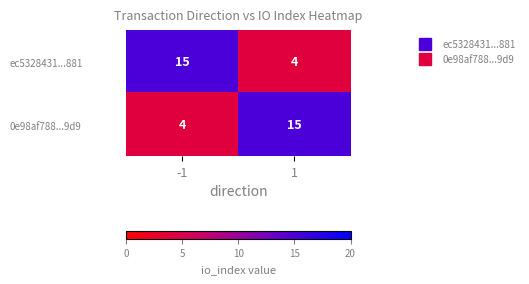

What is the difference between the highest and lowest values at -1?

11